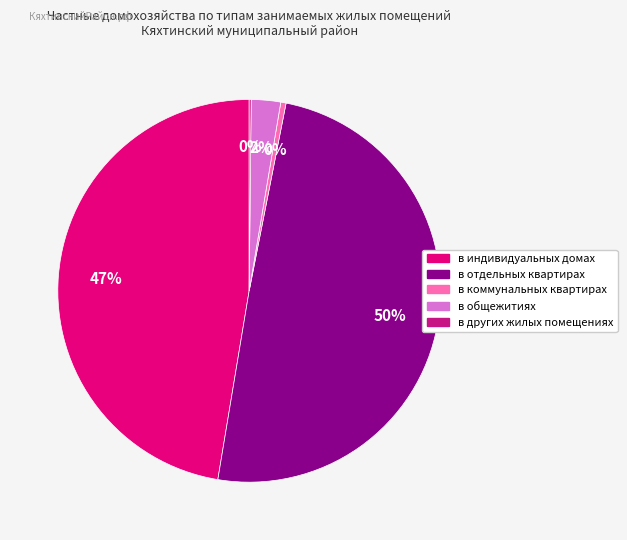

To the nearest percent, what percentage of the pie is в отдельных квартирах?

50%